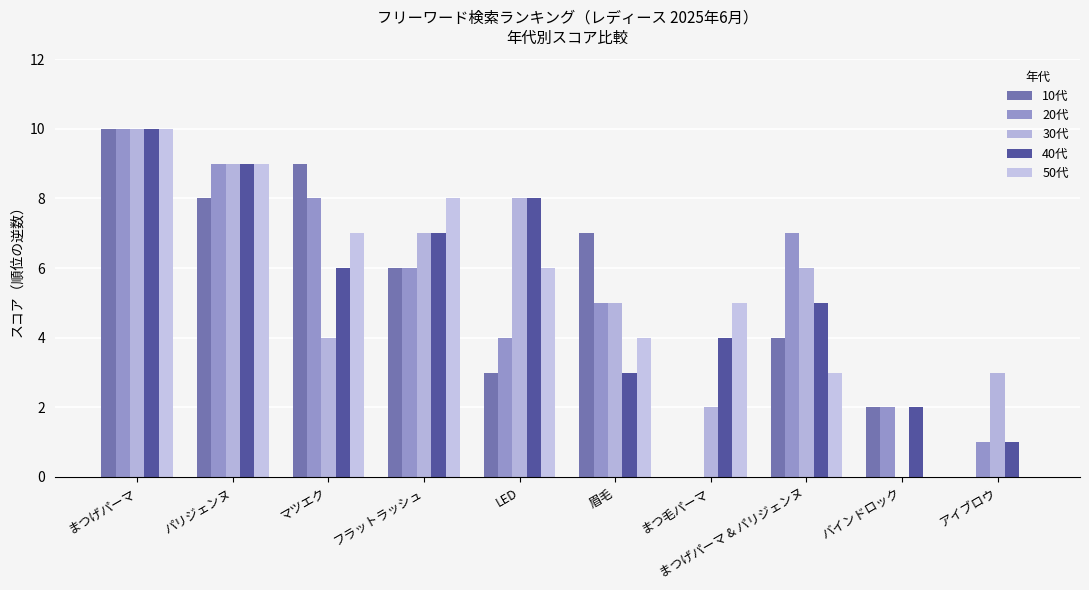

What value does the 30代 series have at まつげパーマ & パリジェンヌ, to the nearest 5?

5